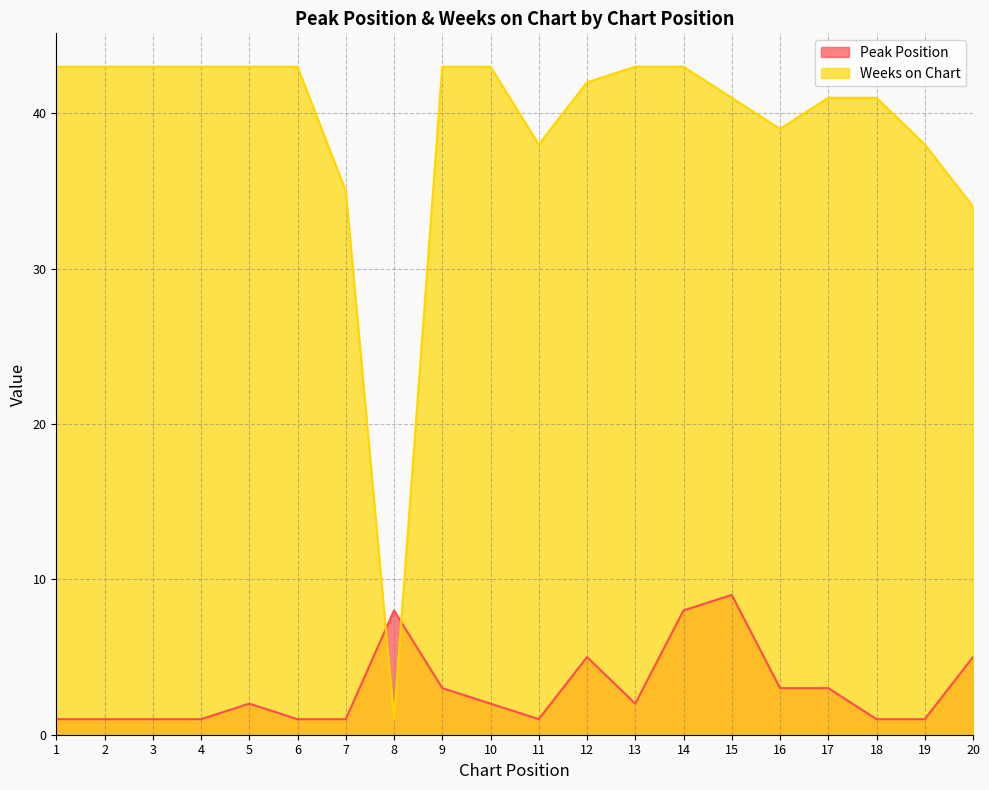

Where do Weeks on Chart and Peak Position first cross each other?

7 and 8